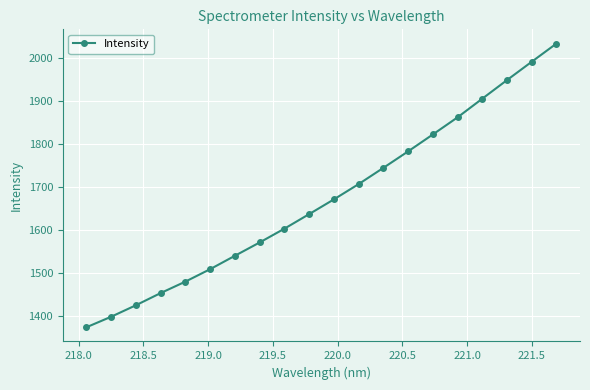

True or false: the data has more than 2 interior local peaks.

False